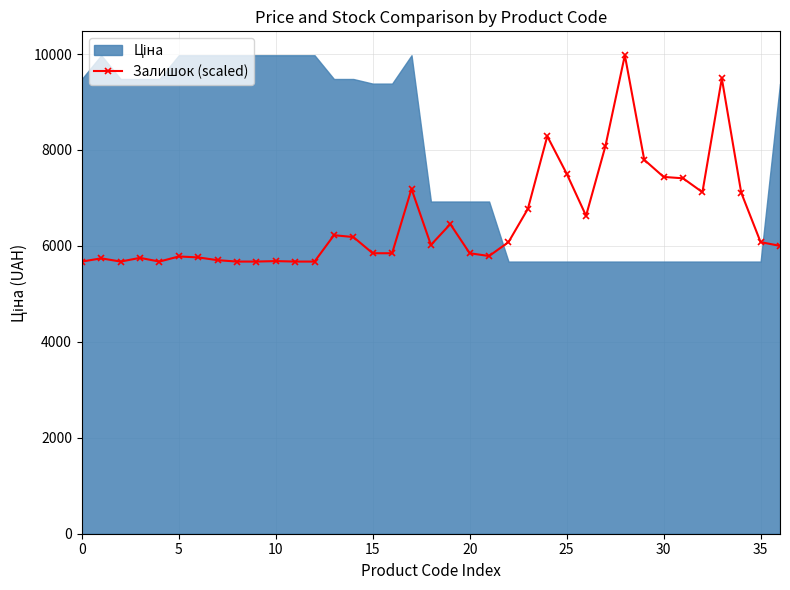

True or false: Залишок (scaled) has more than 1 interior local peaks.

True